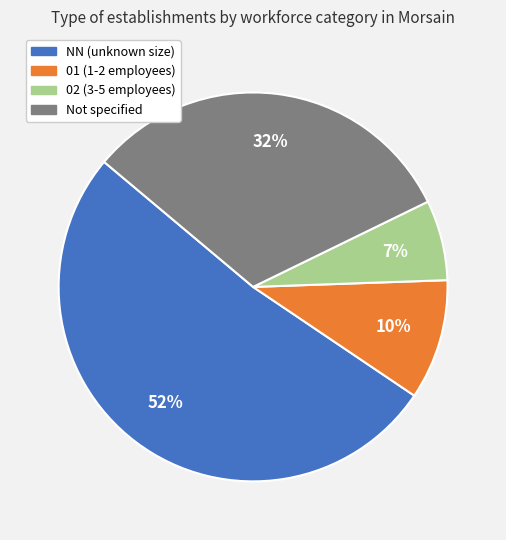

Does any single category account for the majority?

Yes